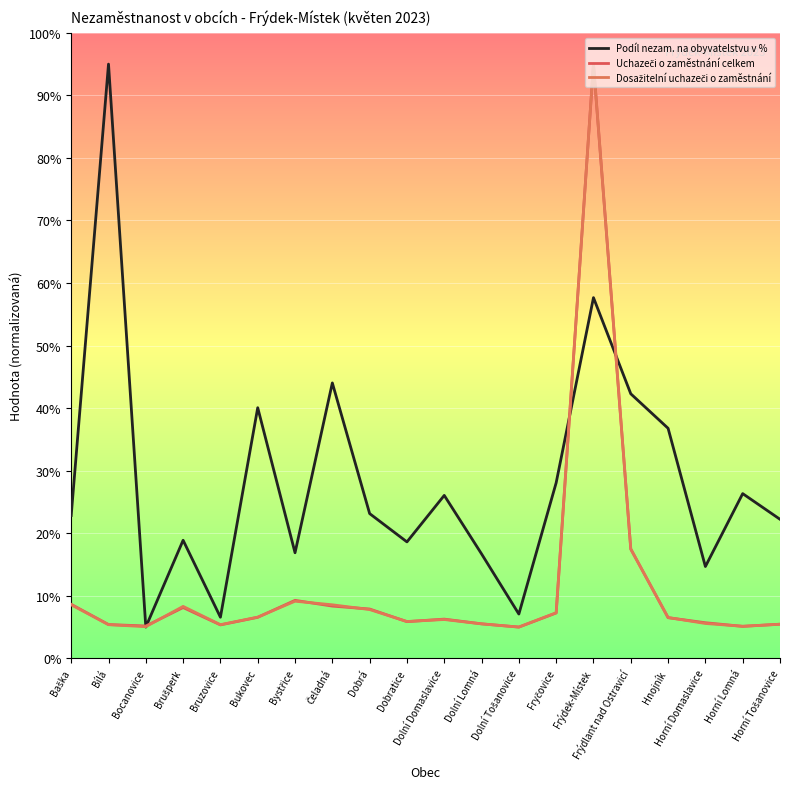

How many categories are shown in the chart?

20